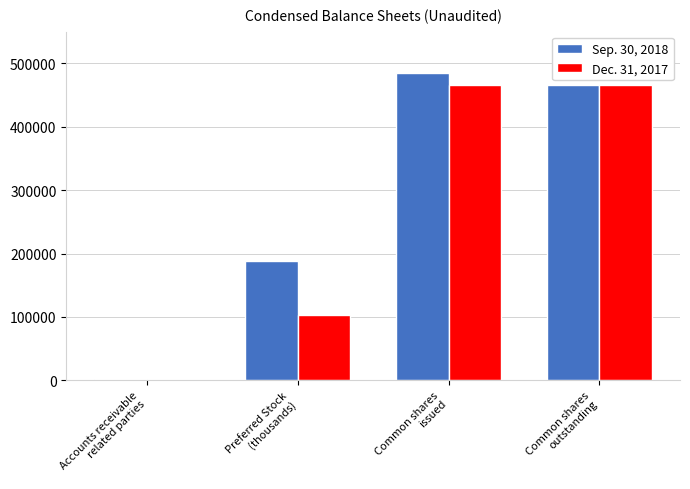

Where is Sep. 30, 2018 nearest to the value 243396?

Preferred Stock
(thousands)